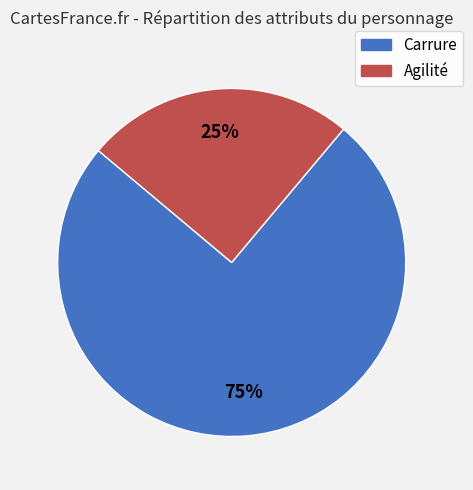

To the nearest percent, what is the combined percentage of Agilité and Carrure?

100%